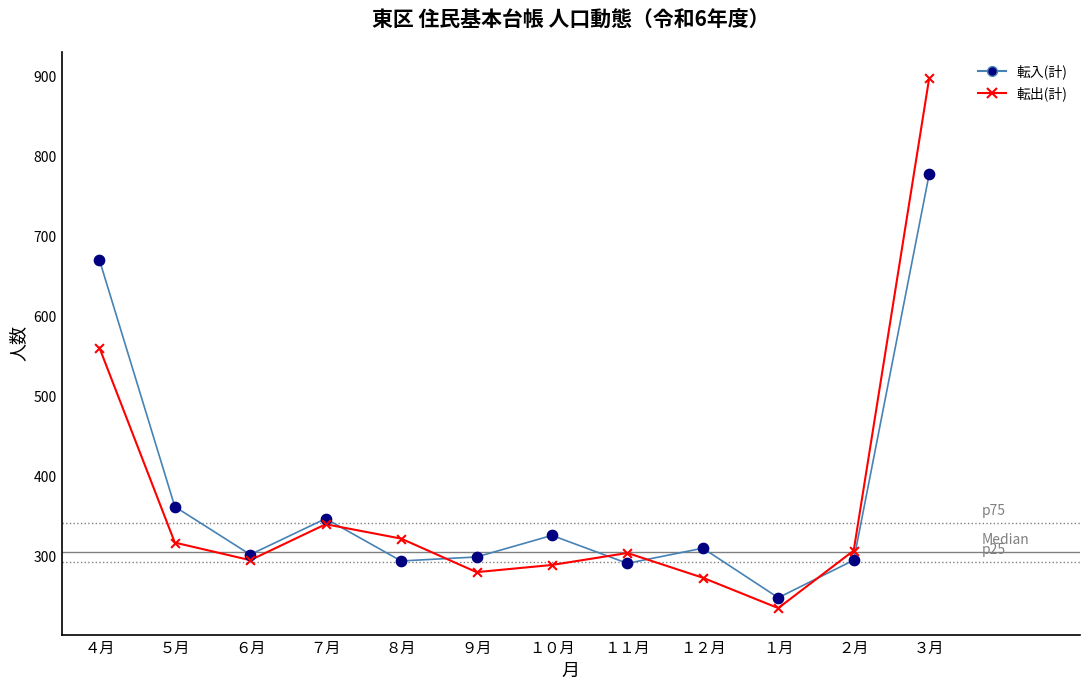

Between １１月 and ３月, which series saw the biggest shift?

転出(計)